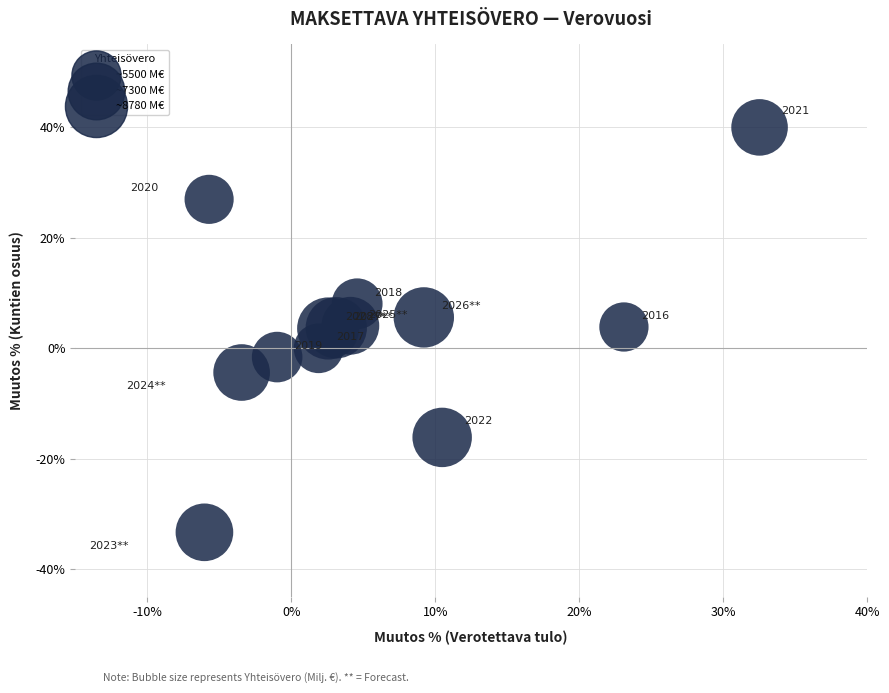

What is the range of Y values (max minus min)?

73.3